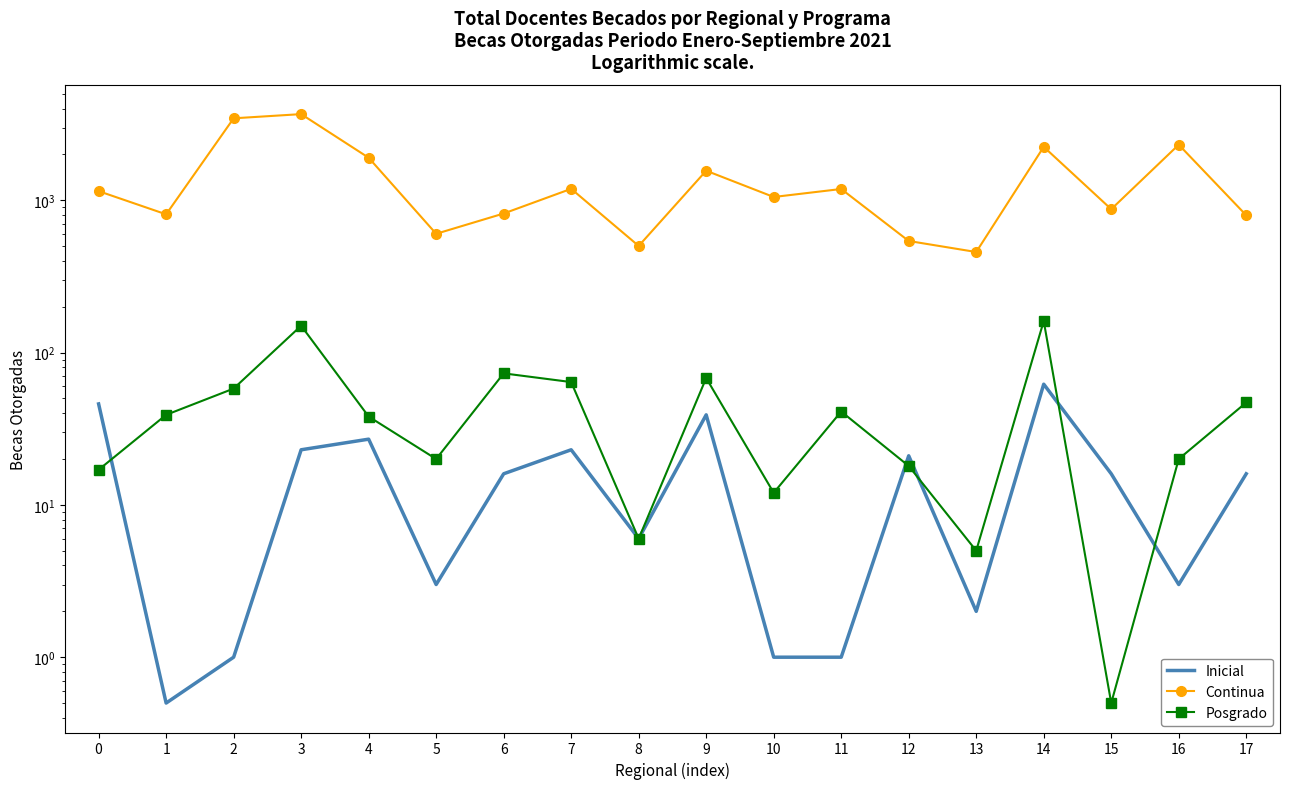

What is the difference between the highest and lowest values at 15?

872.5